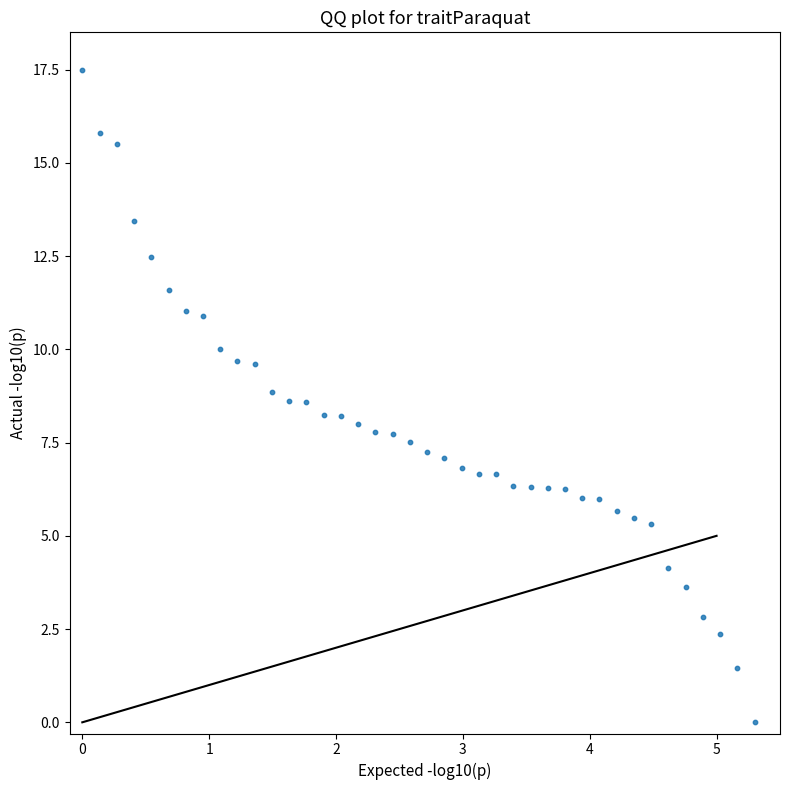

What is the range of X values (max minus min)?

5.3